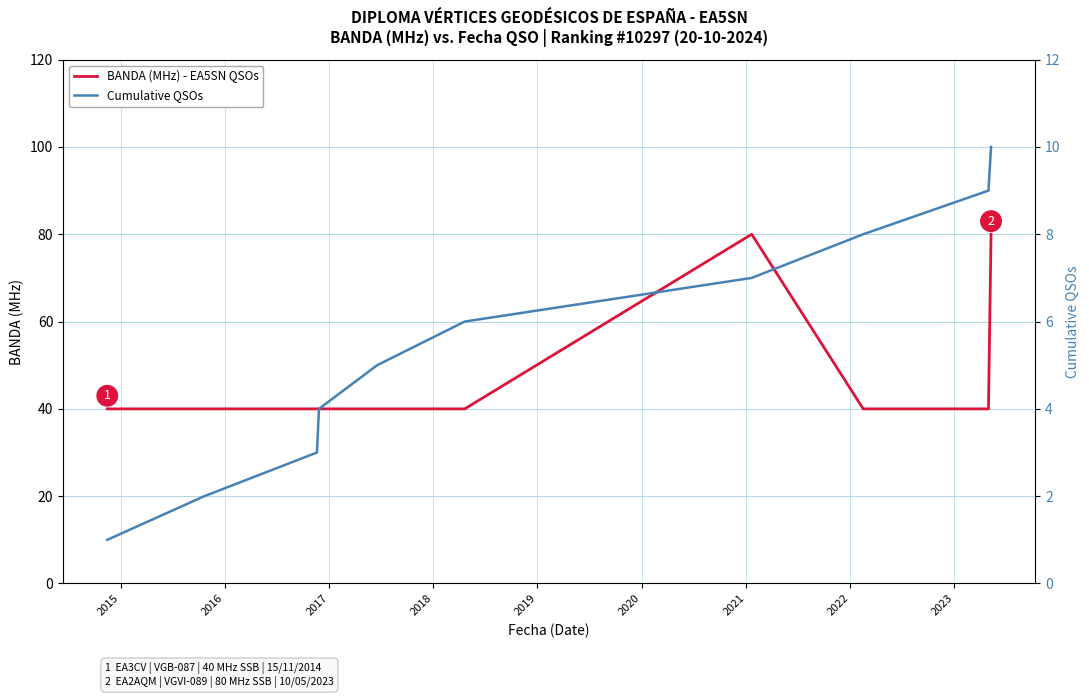

True or false: BANDA (MHz) - EA5SN QSOs and Cumulative QSOs cross at least once.

False